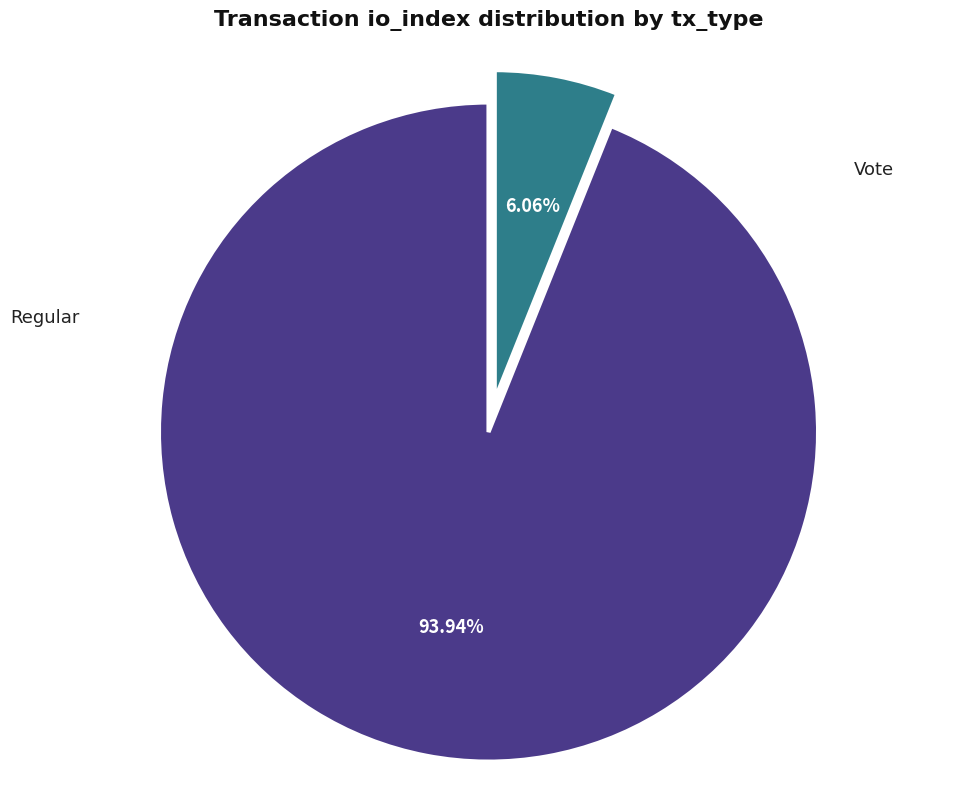

How many segments does this pie chart have?

2